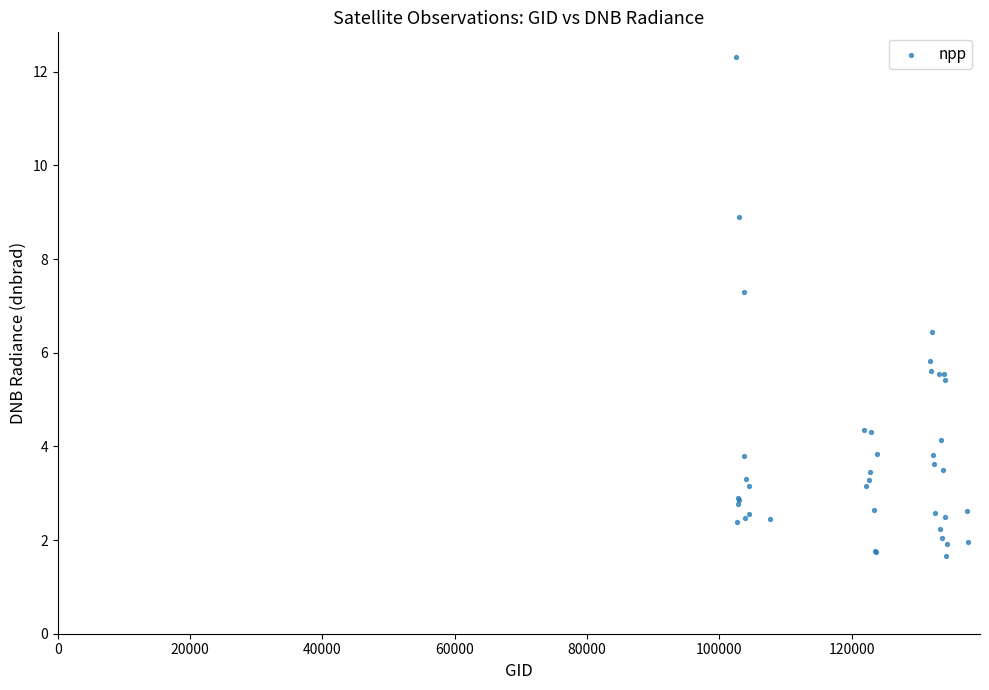

What Y value in the scatter plot is closest to 6?

5.8